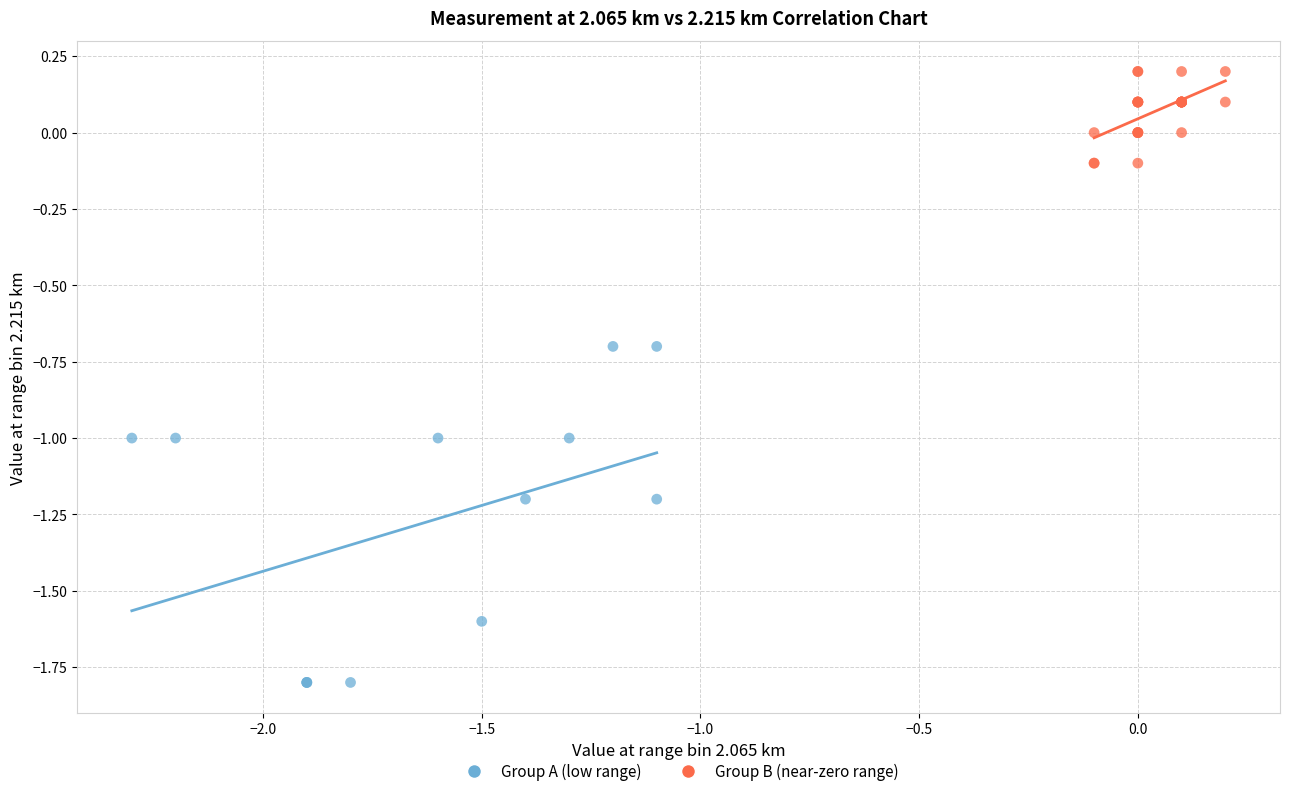

Which series has the largest Y range (max minus min)?

Group A (low range)